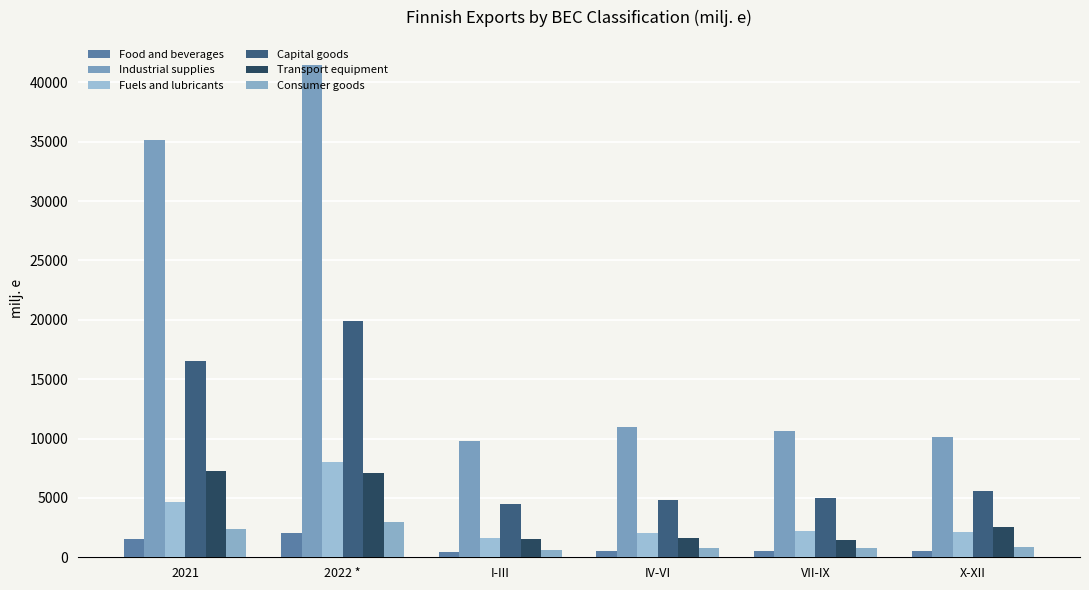

What is the sum of all Capital goods values?

56280.9